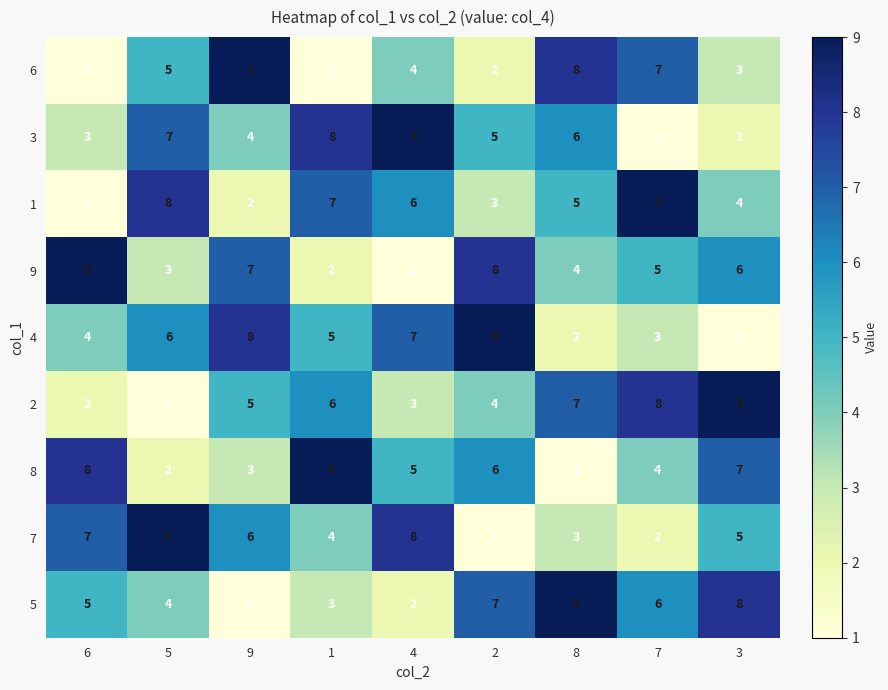

Which series changed the most between 4 and 8?

5